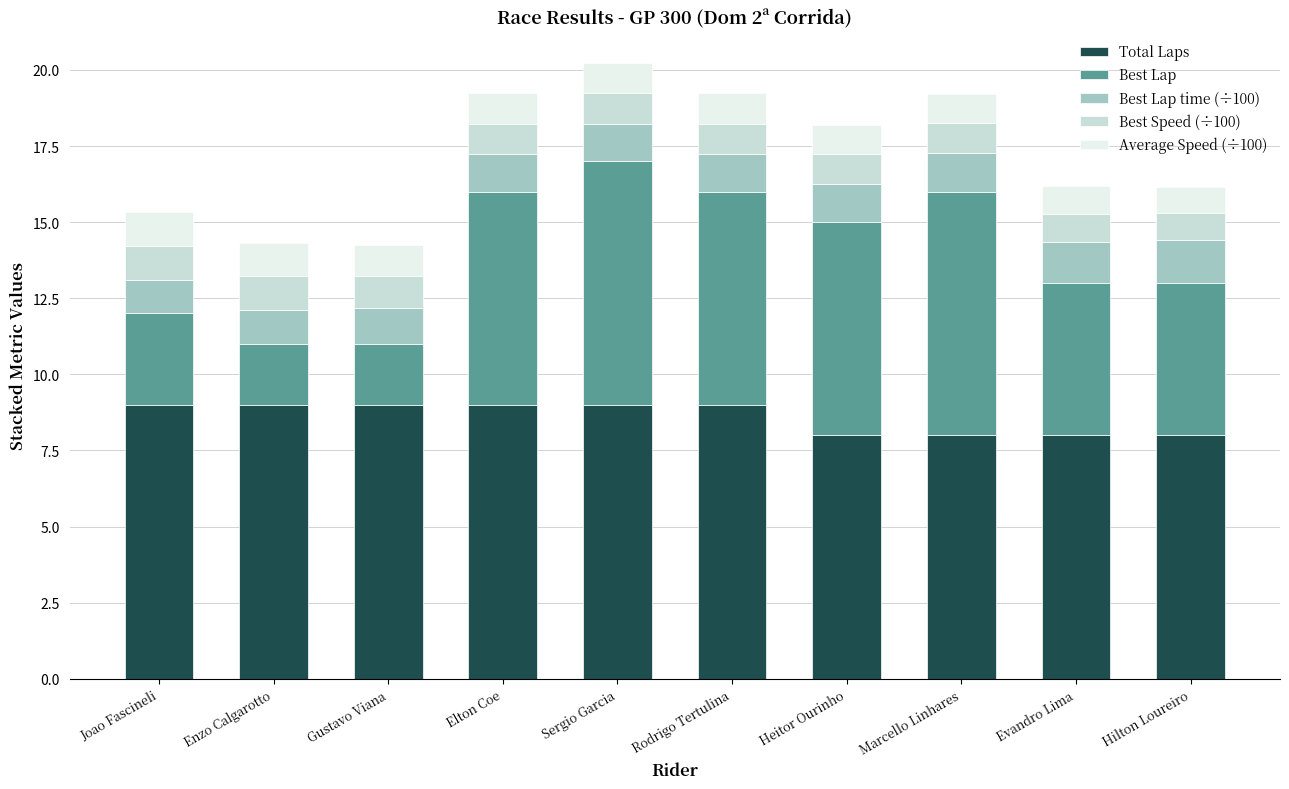

What is the total value across all series at Evandro Lima?

16.2